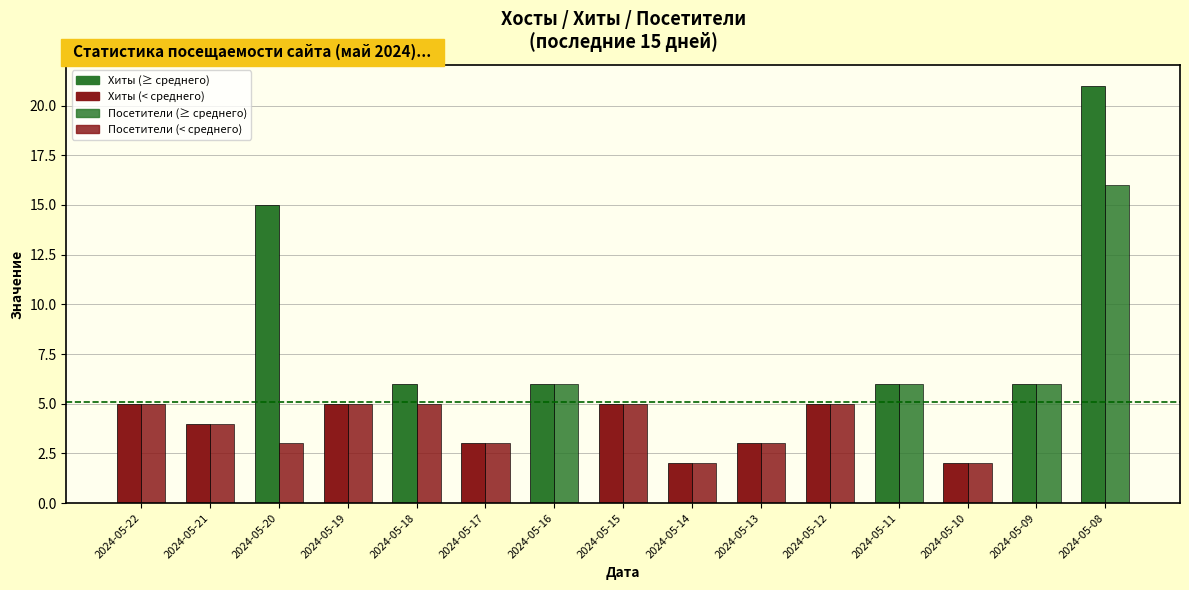

Which has a higher value, 2024-05-14 or 2024-05-10?

2024-05-14